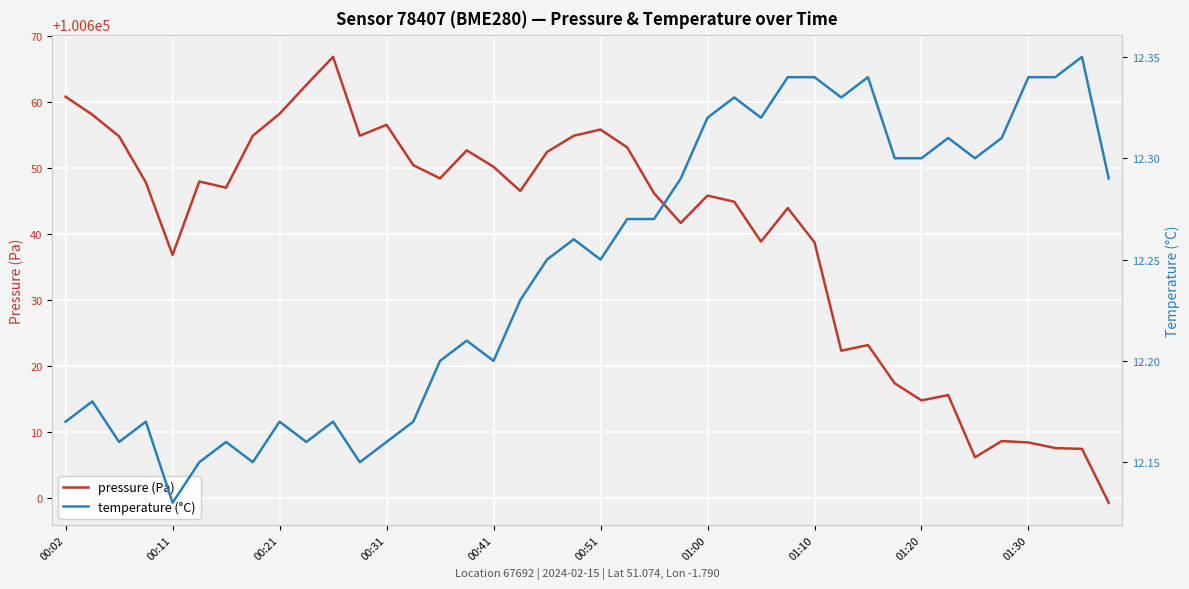

What is the total value across all series at 29?

100634.6